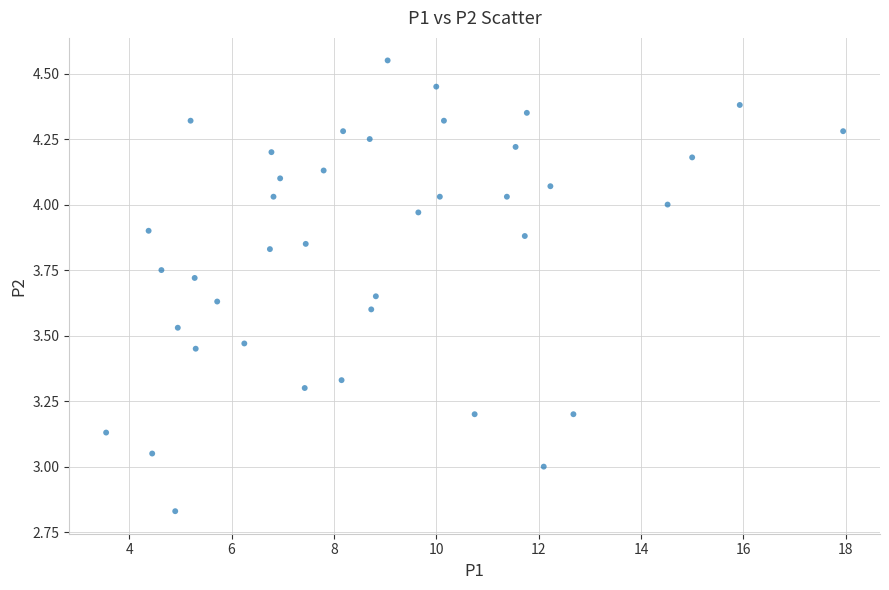

What is the range of Y values (max minus min)?

1.7